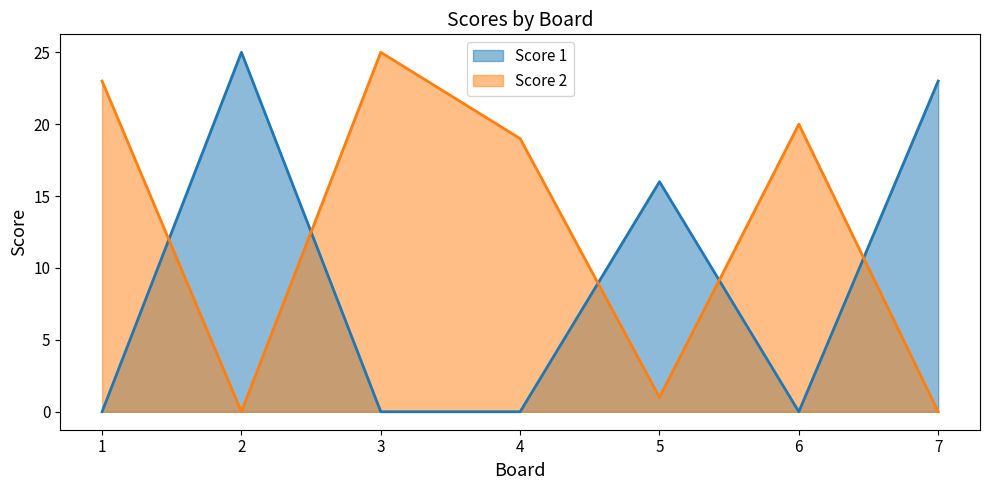

True or false: Score 1 has a value of 24 at 5.

False